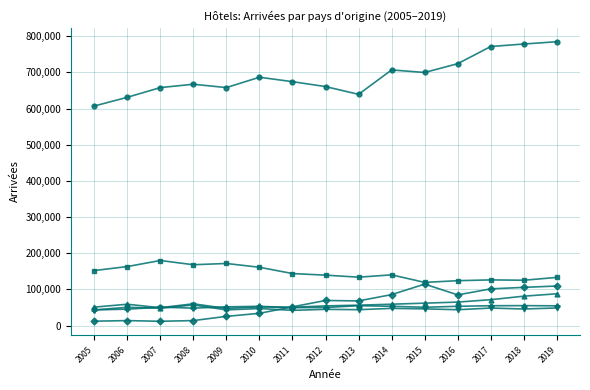

What is the difference between the highest and lowest values at 2018?

732707